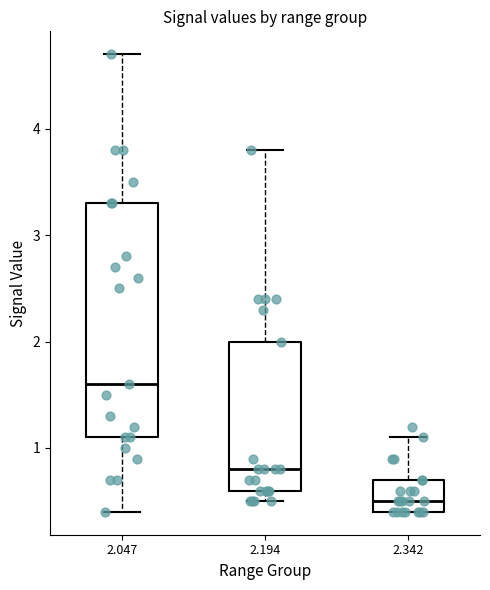

Reading left to right, transcribe this box plot: for each box, give where its median line is, the range the box spans, and where its two whiskers end, as read against the y-axis. The values are not printed on the chart, so give them approximately, as read against the axis.

2.047: median 1.6, box 1.1 to 3.3, whiskers 0.4 to 4.7
2.194: median 0.8, box 0.6 to 2.0, whiskers 0.5 to 3.8
2.342: median 0.5, box 0.4 to 0.7, whiskers 0.4 to 1.1